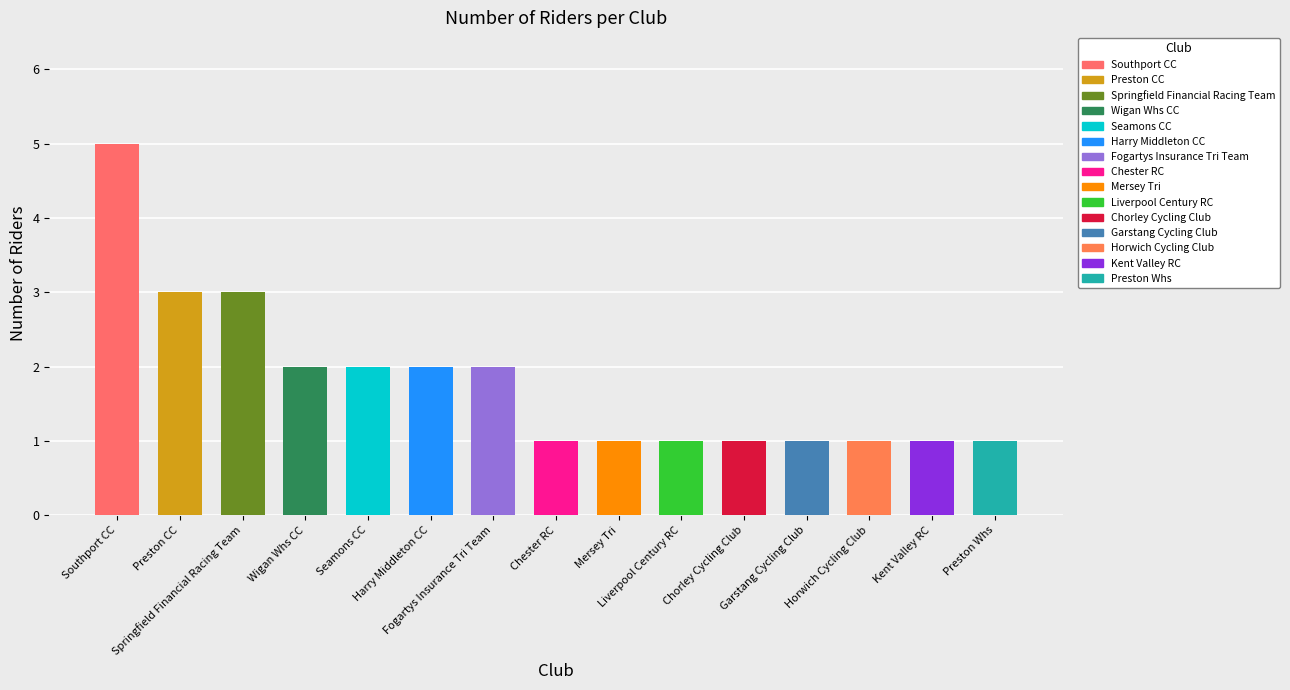

List the labels in order of value, largest first.

Southport CC, Preston CC, Springfield Financial Racing Team, Wigan Whs CC, Seamons CC, Harry Middleton CC, Fogartys Insurance Tri Team, Chester RC, Mersey Tri, Liverpool Century RC, Chorley Cycling Club, Garstang Cycling Club, Horwich Cycling Club, Kent Valley RC, Preston Whs